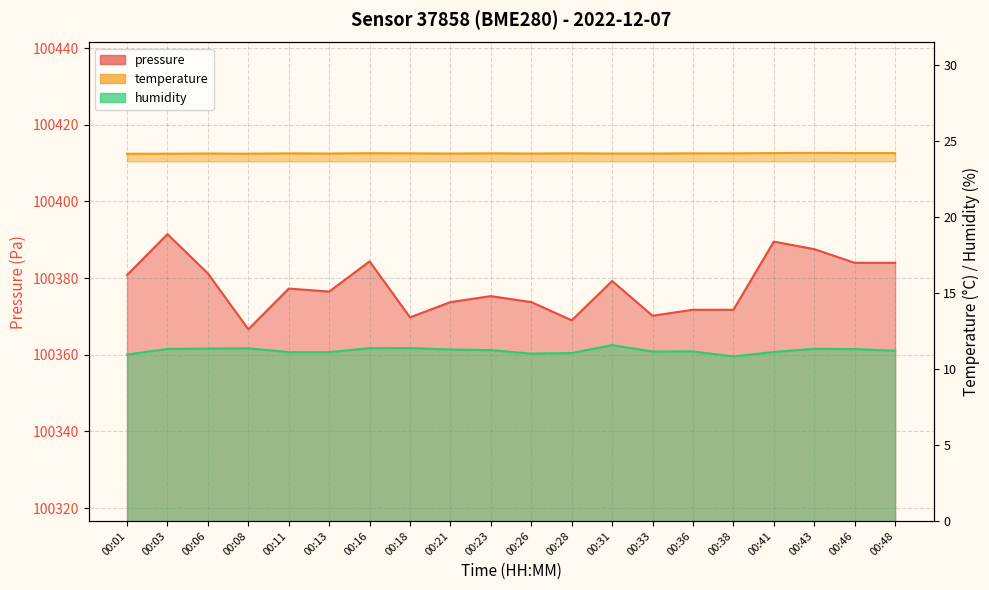

What is the value of the humidity point at the 6th from the left?

11.1